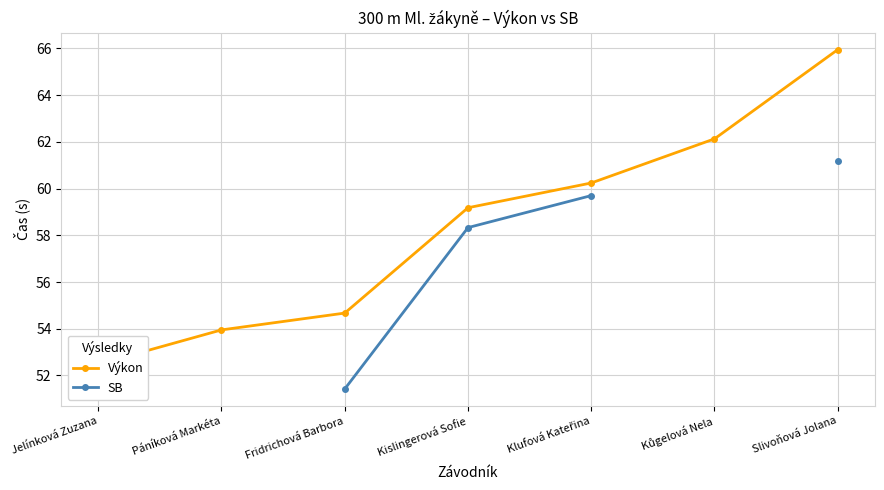

What is the label of the 6th point from the right?

Páníková Markéta